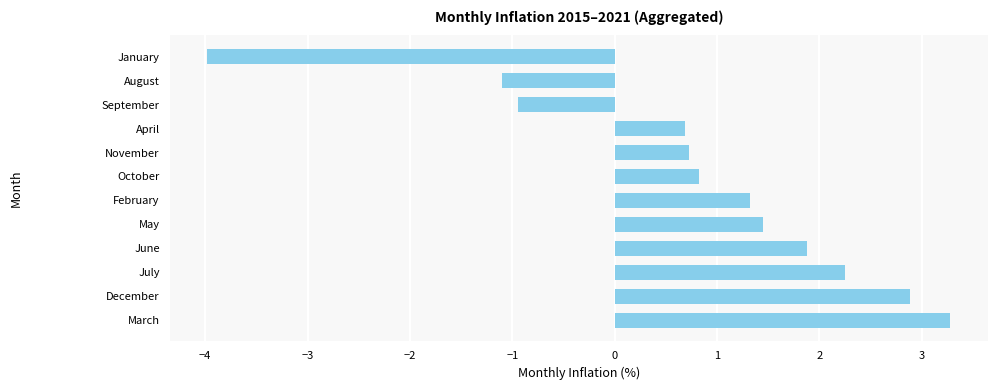

What is the sum of all values?

9.3